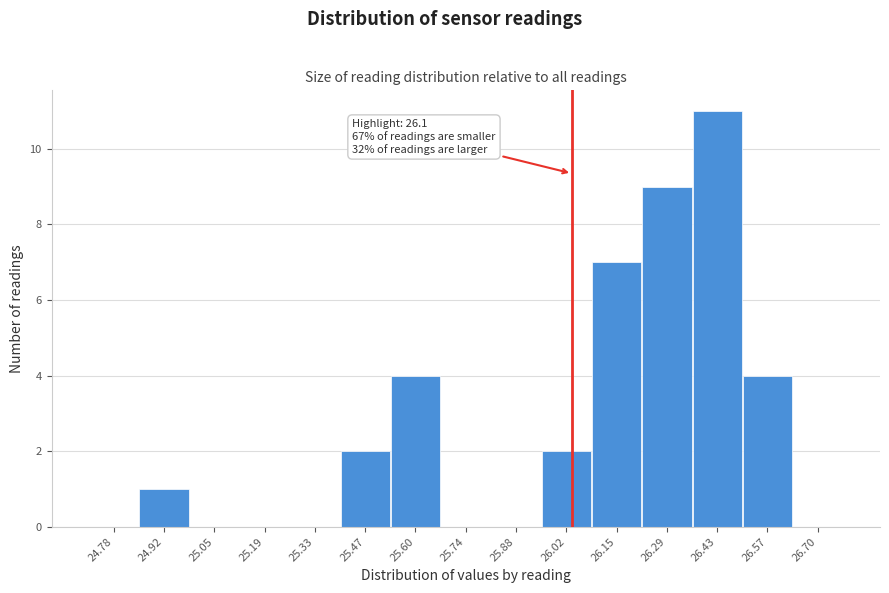

Reading left to right, what are all the values shown in this chart?

24.78=0	24.92=1	25.05=0	25.19=0	25.33=0	25.47=2	25.60=4	25.74=0	25.88=0	26.02=2	26.15=7	26.29=9	26.43=11	26.57=4	26.70=0